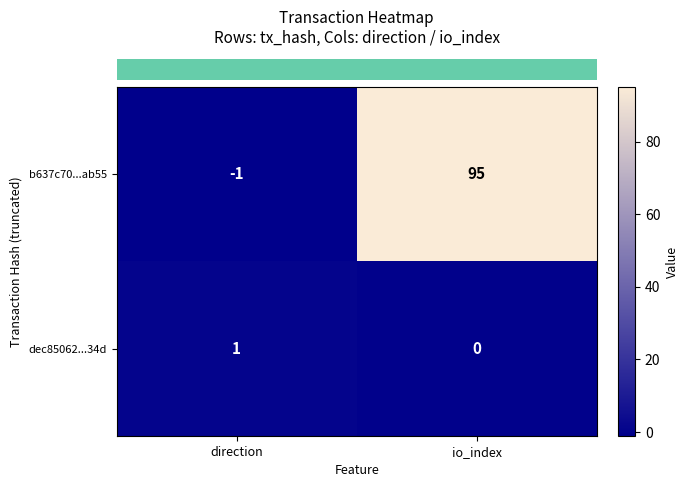

How many distinct data groups are displayed?

2